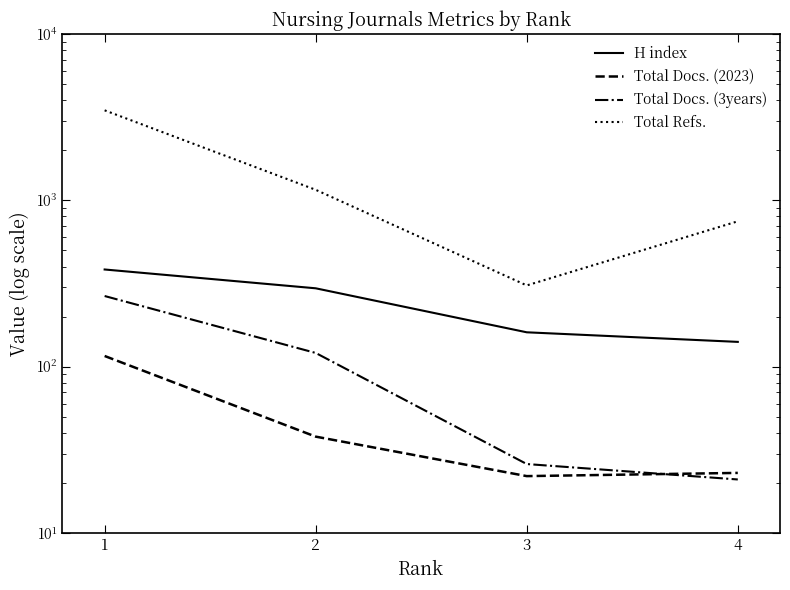

Where does the Total Docs. (2023) series first go above 38?

1